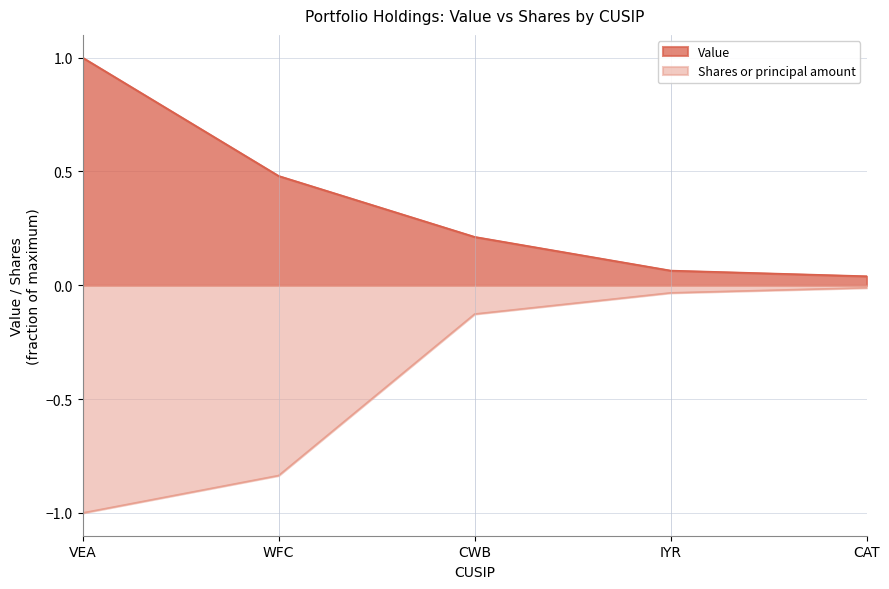

True or false: Shares or principal amount and Value intersect in this chart.

False